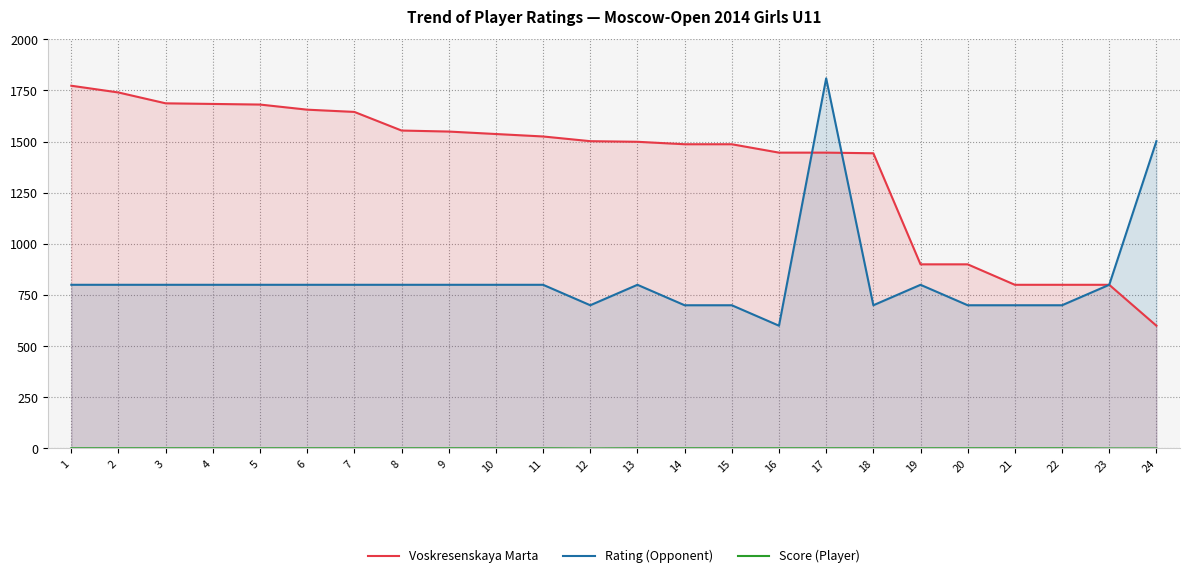

At 20, list the series in order from smallest to largest.

Score (Player), Rating (Opponent), Voskresenskaya Marta